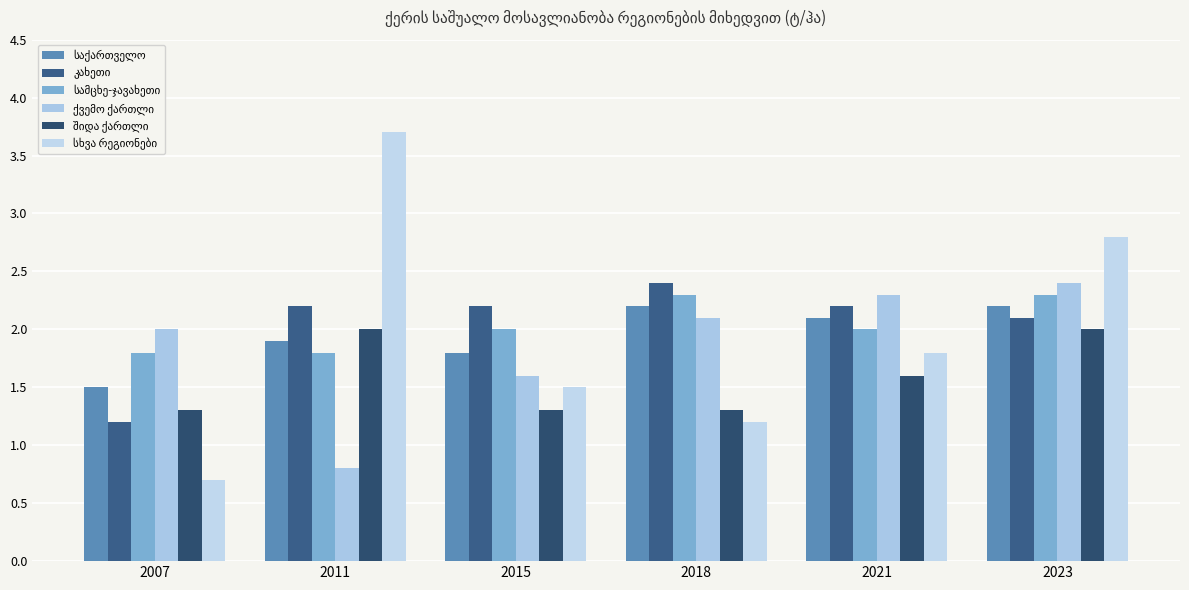

The ქვემო ქართლი series shows 0.8 at 2011. True or false?

True